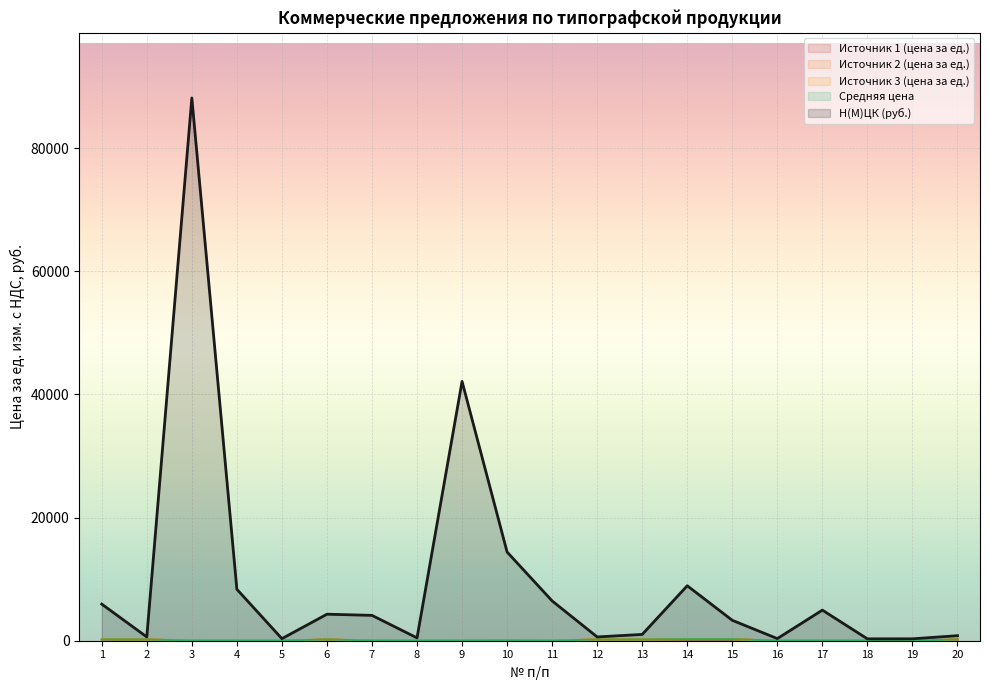

Is it true that Н(М)ЦК (руб.) equals 421.3 at 18?

False